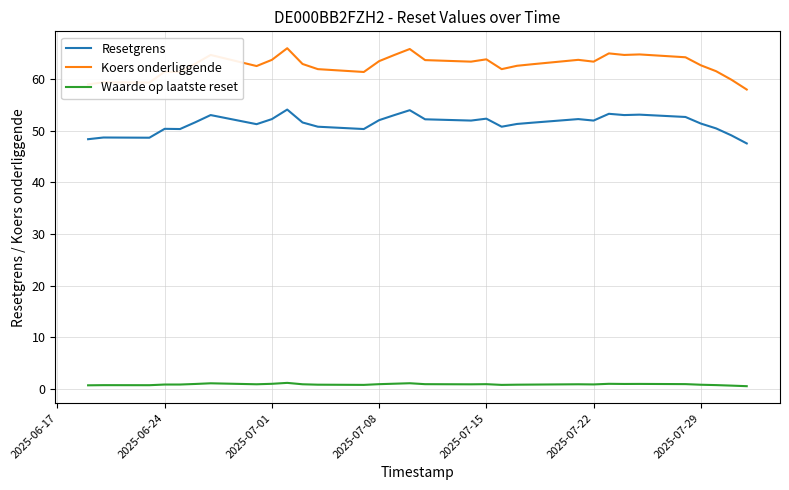

What is the lowest value of the Koers onderliggende series?

58.0